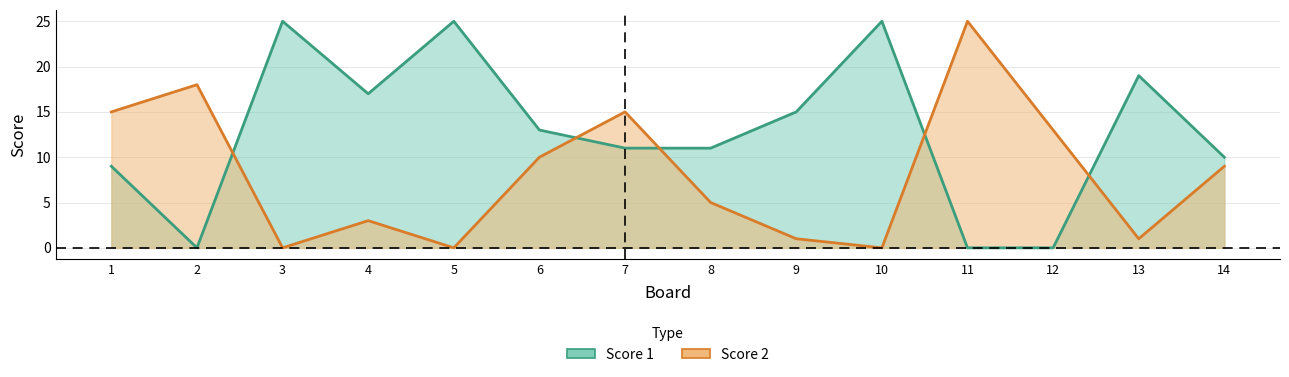

The Score 1 series shows 0 at 12. True or false?

True